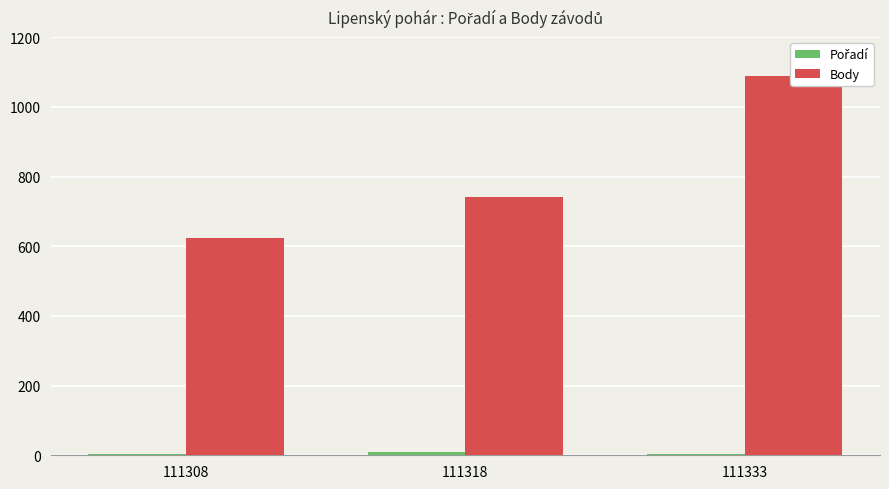

Which series has the widest spread of values?

Body